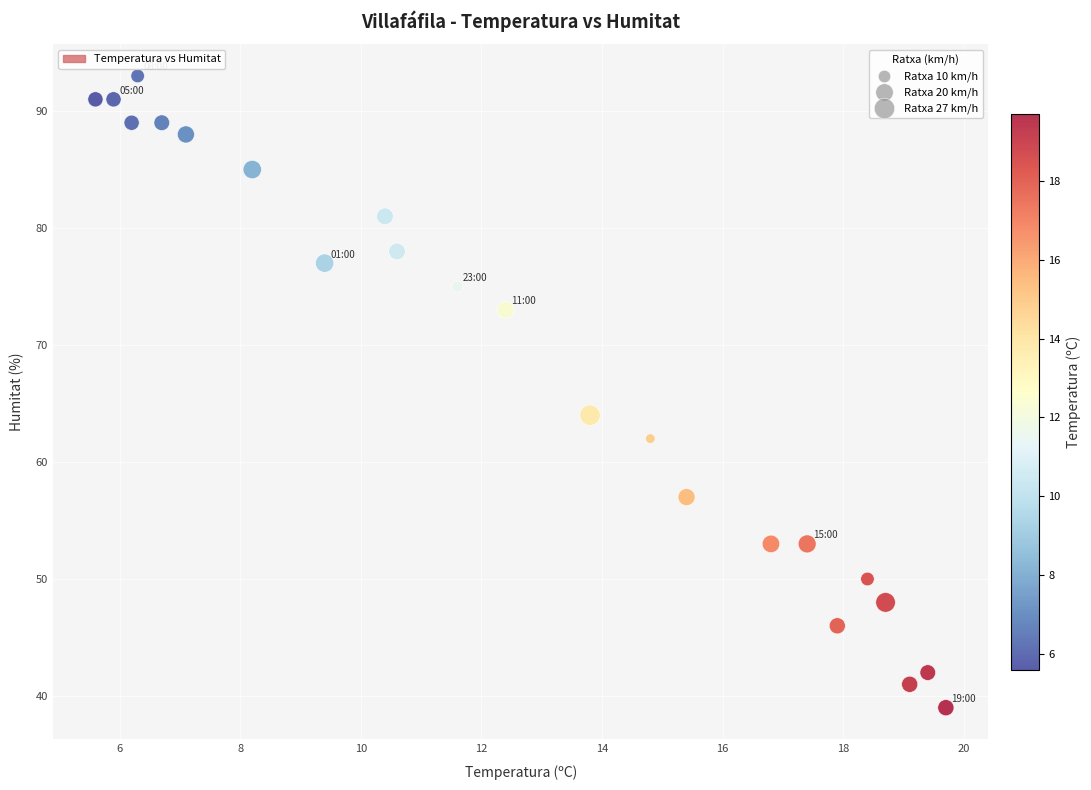

What Y value in the scatter plot is closest to 66?

64